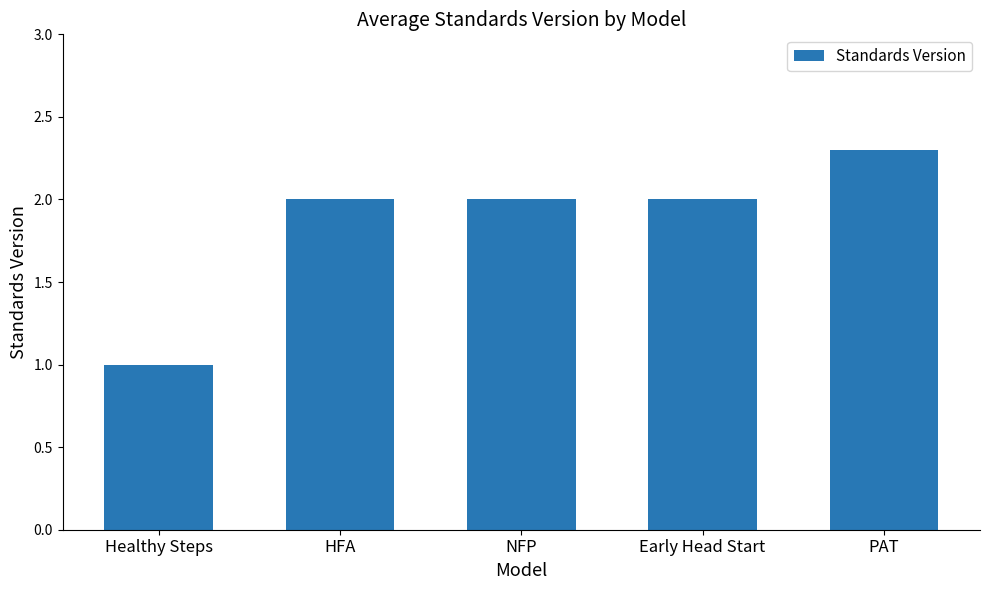

What is the sum of the values at Healthy Steps and NFP?

3.0